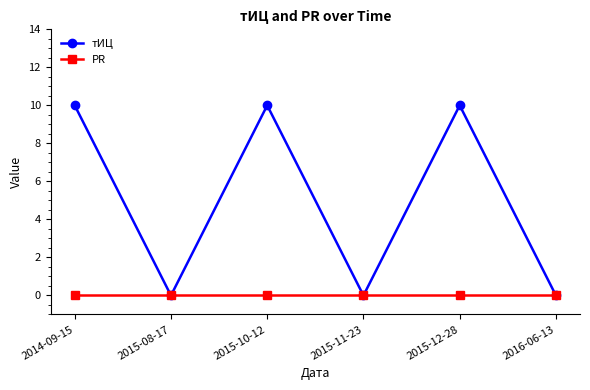

Reading left to right, list all the values displayed in this chart.

тИЦ: 2014-09-15=10	2015-08-17=0	2015-10-12=10	2015-11-23=0	2015-12-28=10	2016-06-13=0
PR: 2014-09-15=0	2015-08-17=0	2015-10-12=0	2015-11-23=0	2015-12-28=0	2016-06-13=0